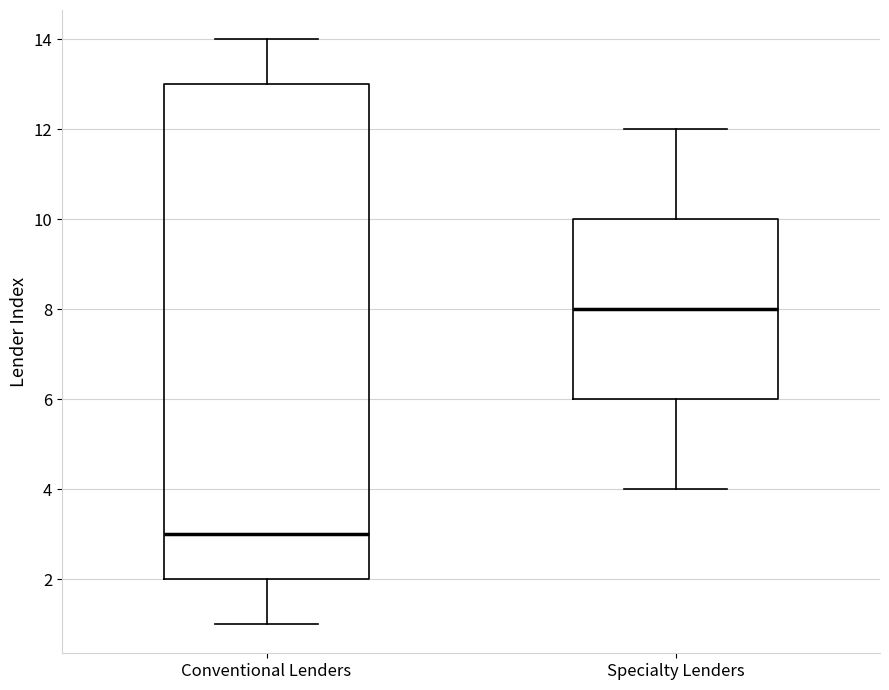

Which box's median line is the lowest?

Conventional Lenders